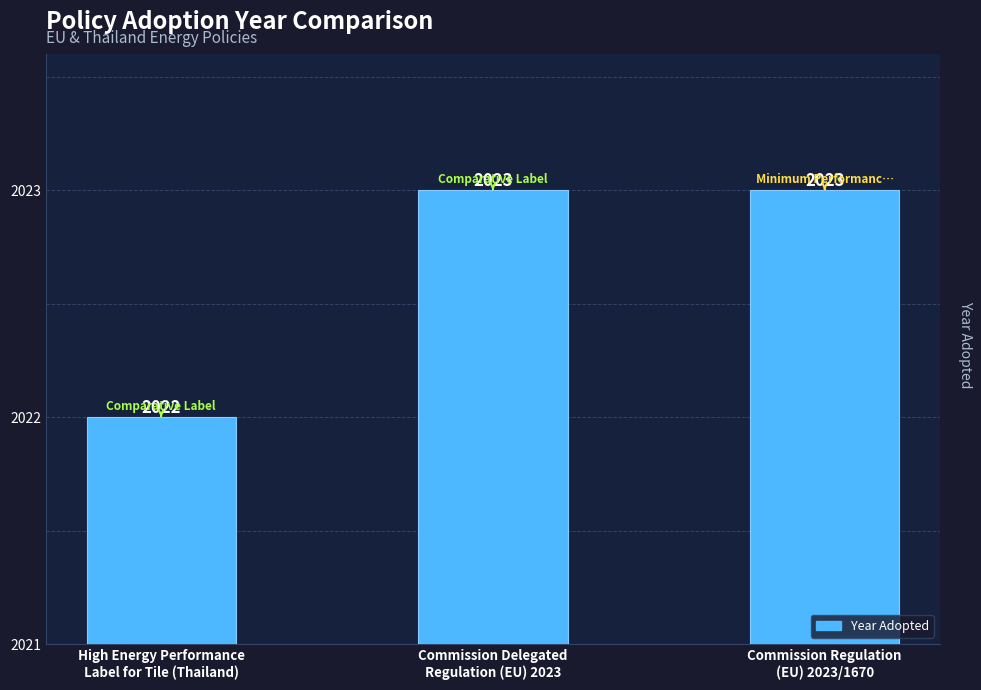

Does the chart contain any negative values?

No